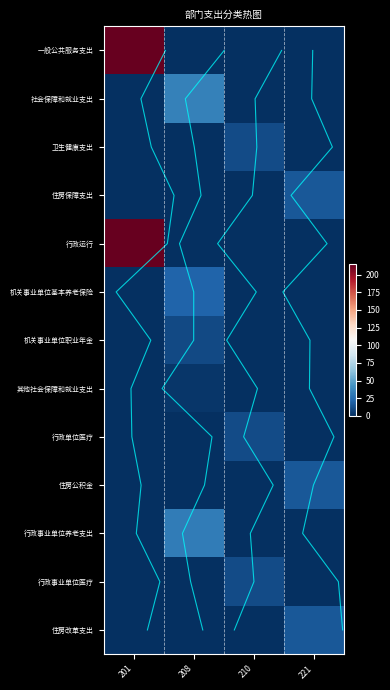

At which category does the chart reach its peak across all series?

201